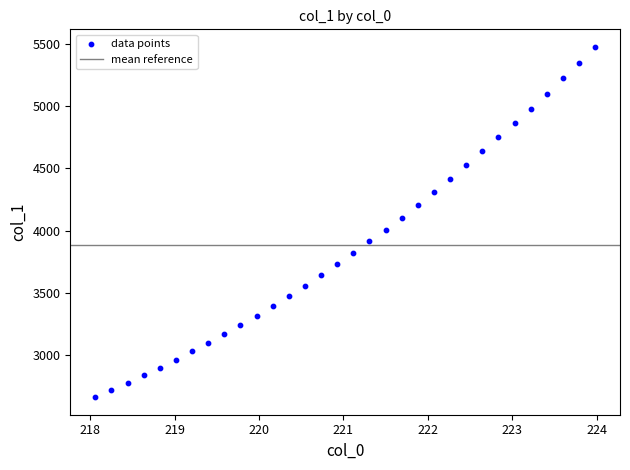

What is the range of Y values (max minus min)?

2812.5